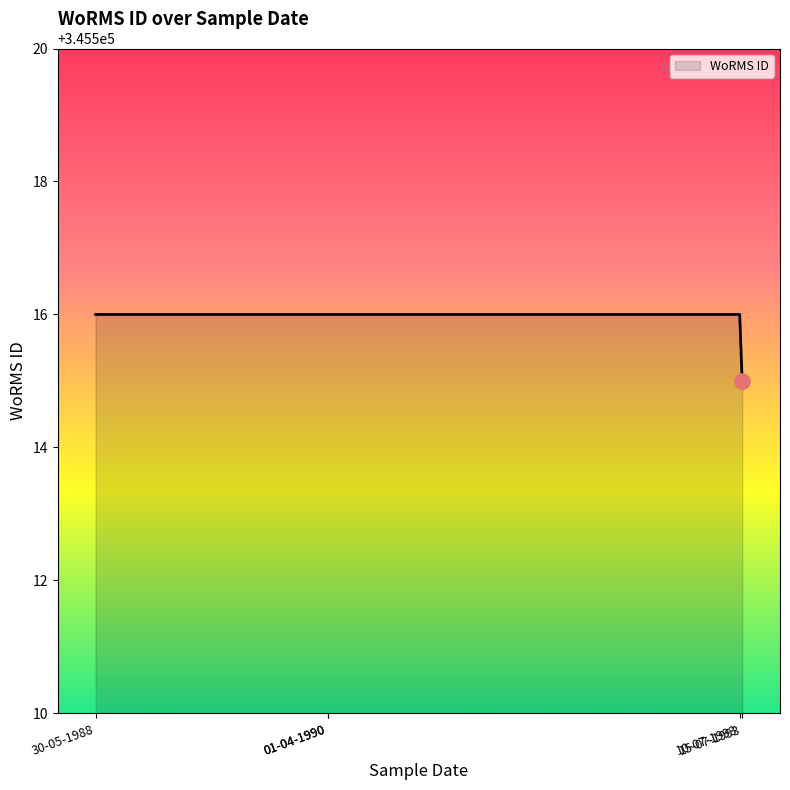

Approximately how many times larger is the value at 15-07-1993 compared to 10-07-1993?

1.0